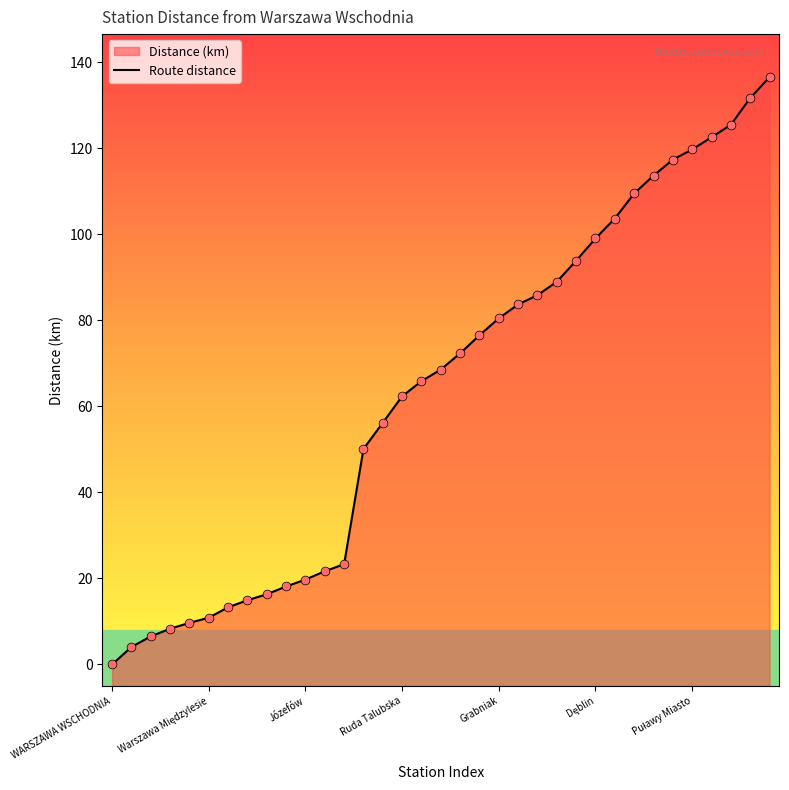

Which has a higher value, 26 or 23?

26